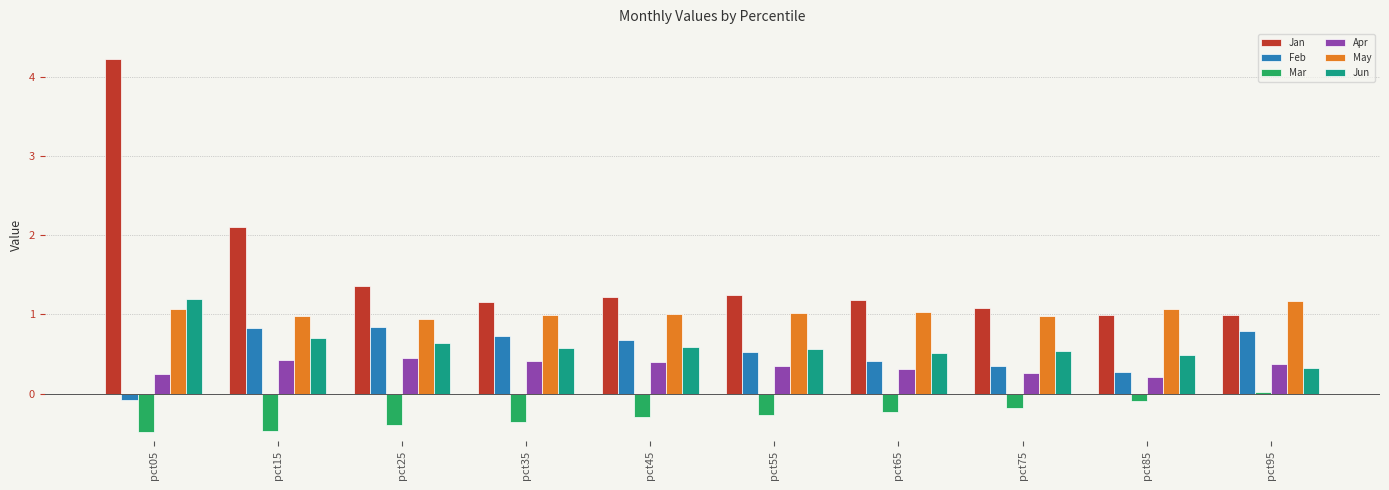

Which series has the widest spread of values?

Jan